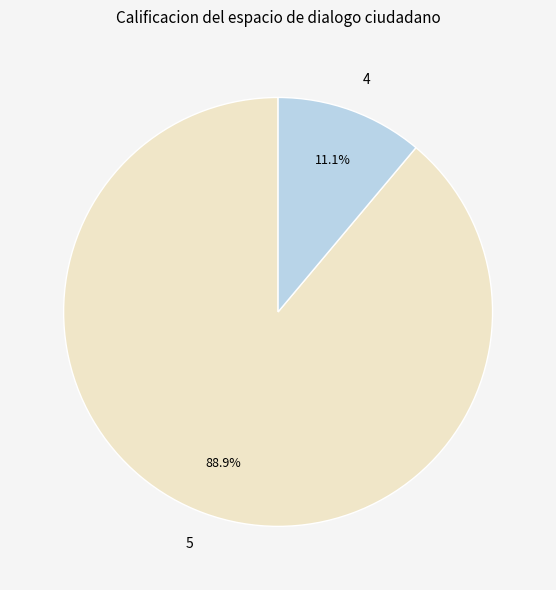

What is the total percentage of 4 and 5?

100.0%